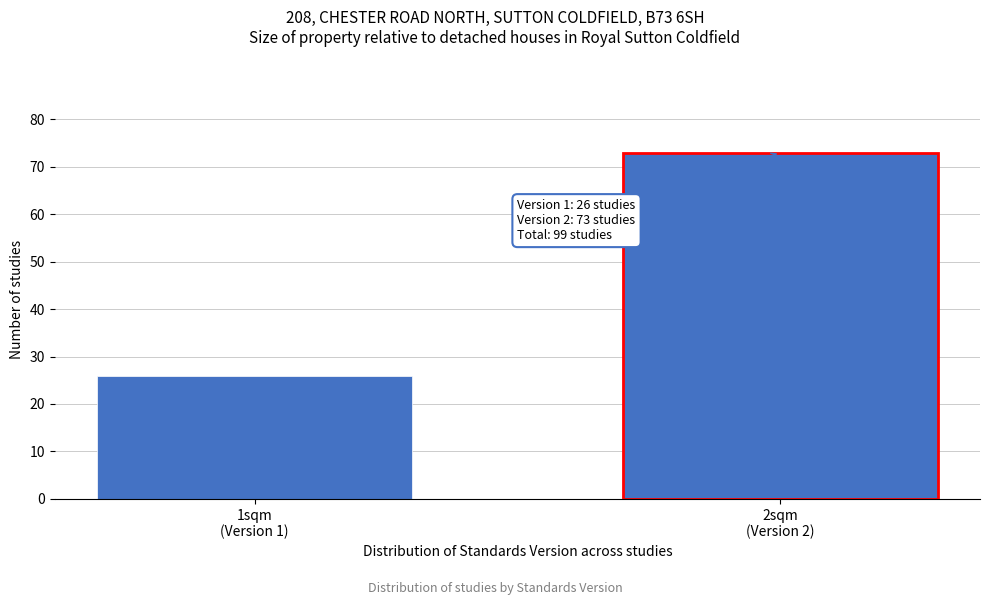

Reading right to left, list all the values displayed in this chart.

73	26